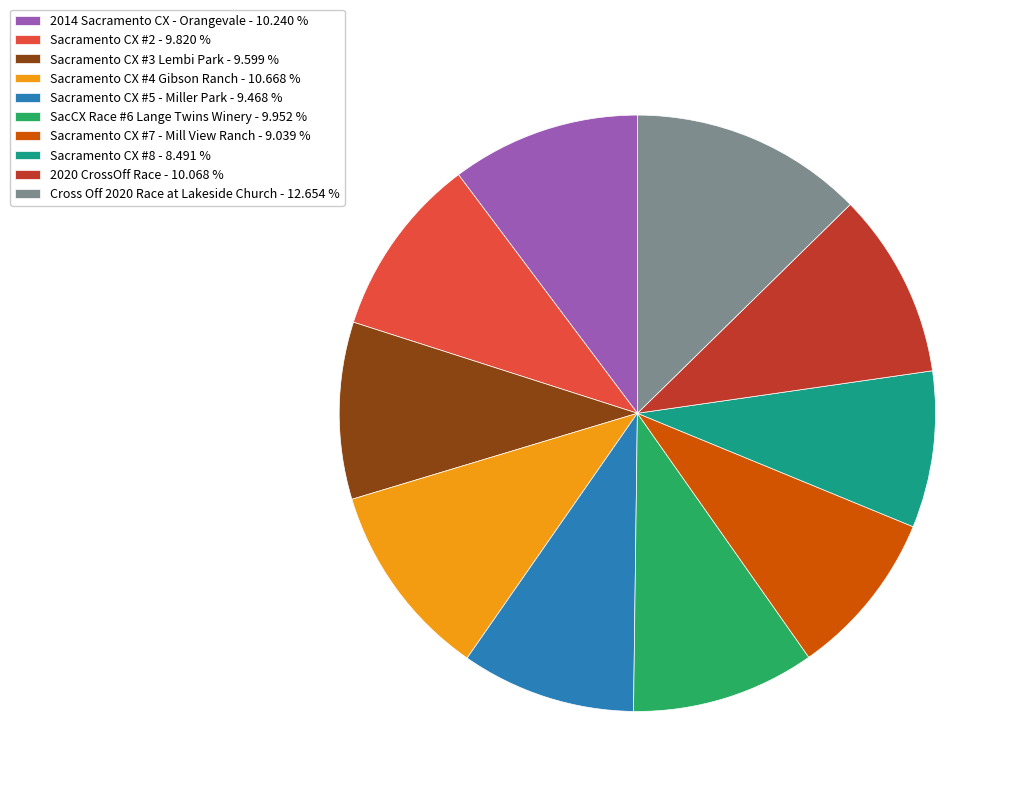

Is the sum of Sacramento CX #4 Gibson Ranch - 10.668 % and Sacramento CX #8 - 8.491 % greater than half?

No